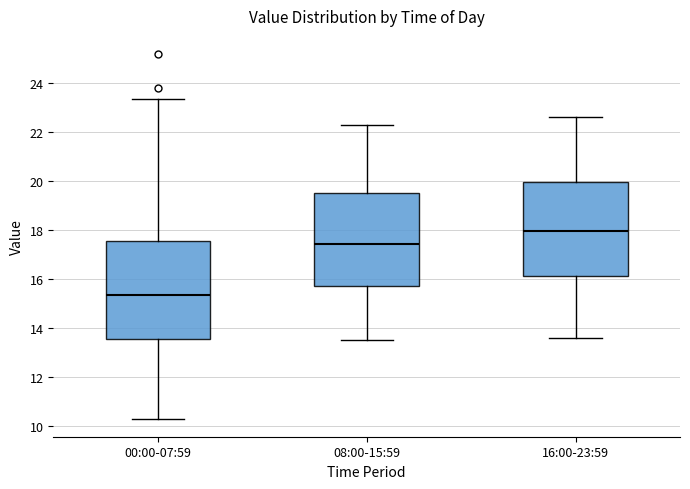

Reading left to right, read every box against the y-axis: the position of its median line, the range the box covers, and the ends of its whiskers. The values are not printed on the chart, so give them approximately, as read against the axis.

00:00-07:59: median 15.4, box 13.6 to 17.6, whiskers 10.4 to 23.4
08:00-15:59: median 17.4, box 15.8 to 19.6, whiskers 13.6 to 22.4
16:00-23:59: median 18.0, box 16.2 to 20.0, whiskers 13.6 to 22.6